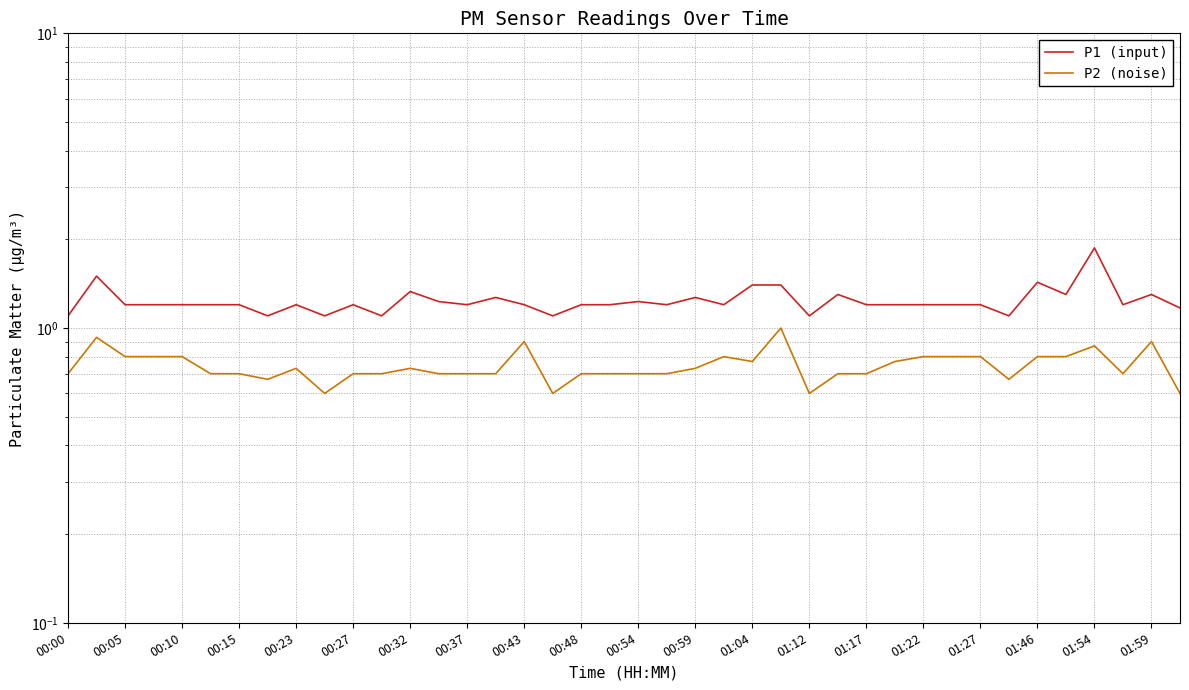

How many P1 (input) values are between 1 and 2?

40